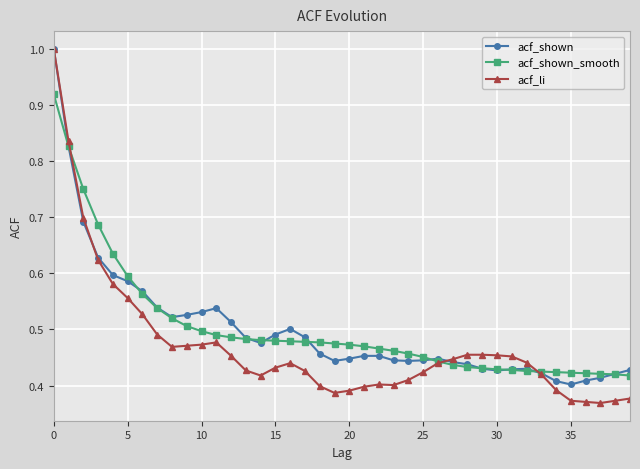

Which series has the largest range (max minus min)?

acf_li